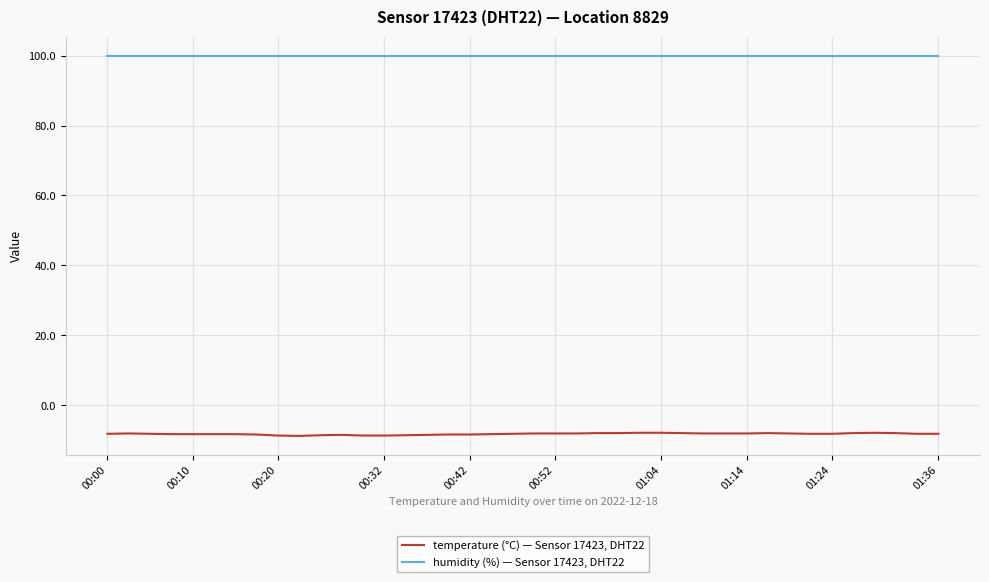

True or false: humidity (%) — Sensor 17423, DHT22 and temperature (°C) — Sensor 17423, DHT22 cross at least once.

False